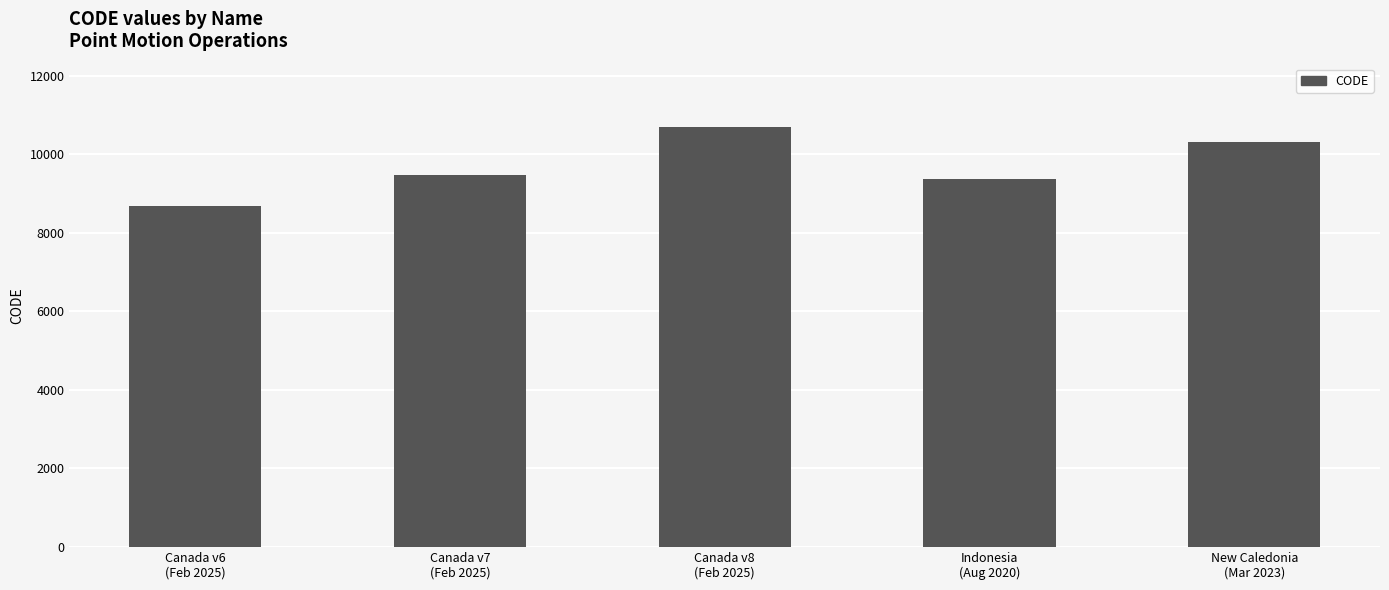

At which category does the chart reach its peak across all series?

Canada v8
(Feb 2025)